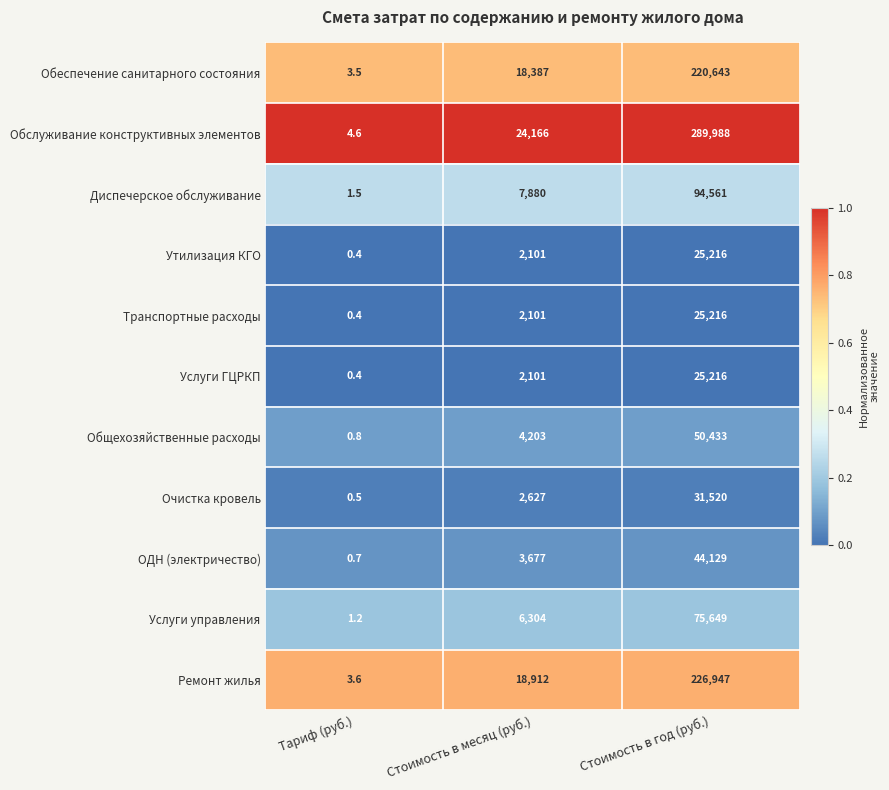

The Транспортные расходы series shows 2101.0 at Стоимость в месяц (руб.). True or false?

True